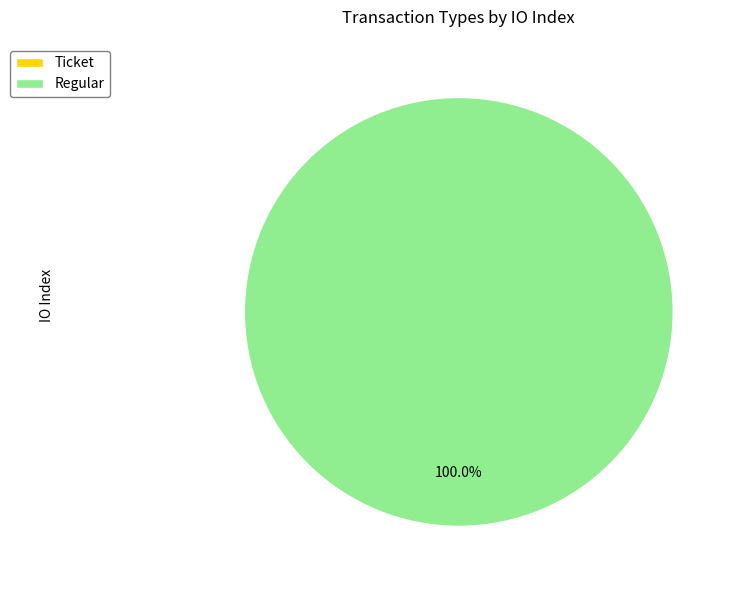

To the nearest percent, what is the combined percentage of Regular and Ticket?

100%